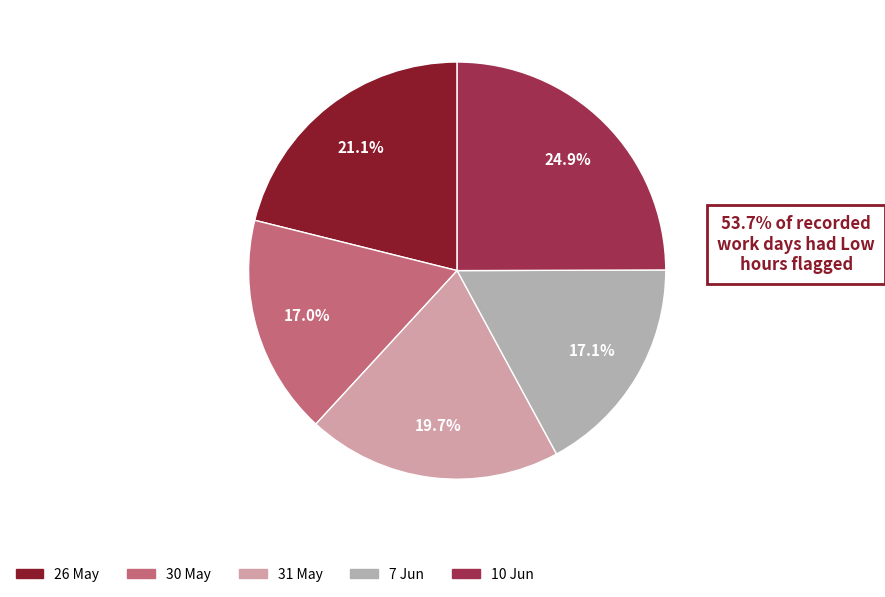

Does 7 Jun represent more than half of the total?

No